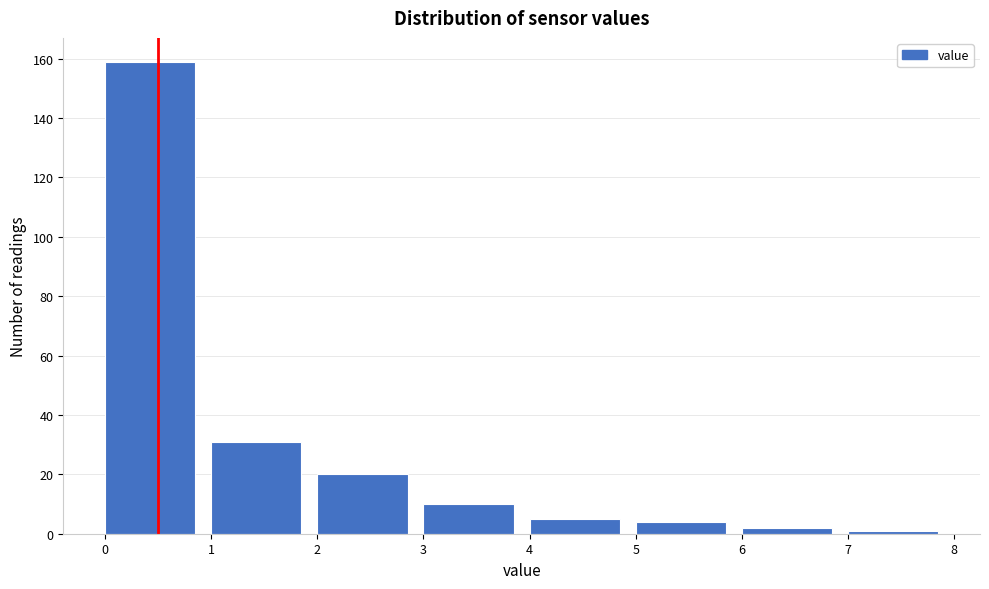

Reading left to right, list every bar in this chart as the range it spans on the x-axis followed by its height. The values are not printed on the chart, so give them approximately, as read against the axis.

0 to 1: 160
1 to 2: 32
2 to 3: 20
3 to 4: 10
4 to 5: 6
5 to 6: 4
6 to 7: 2
7 to 8: under 2